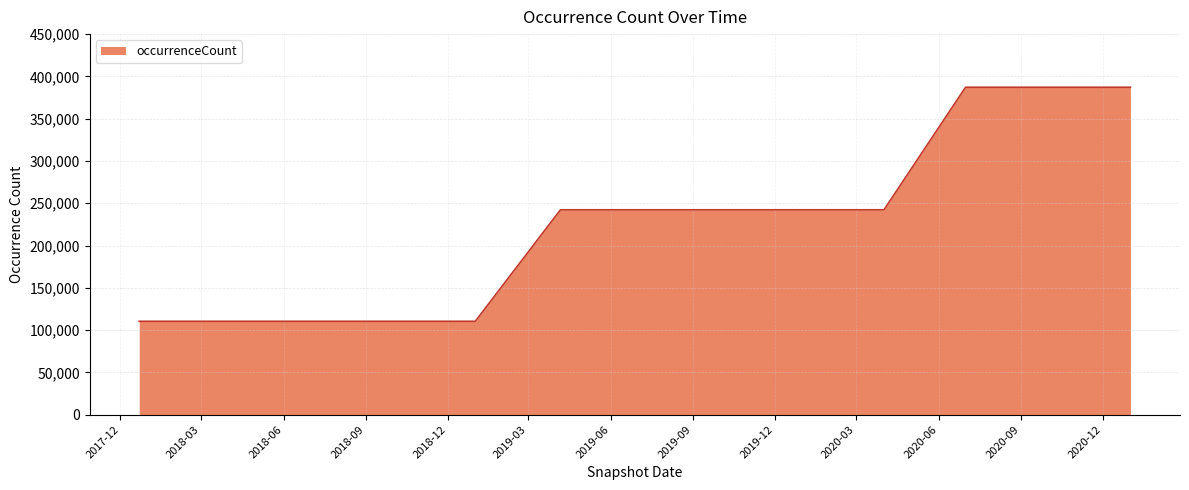

What is the greatest value displayed?

387167